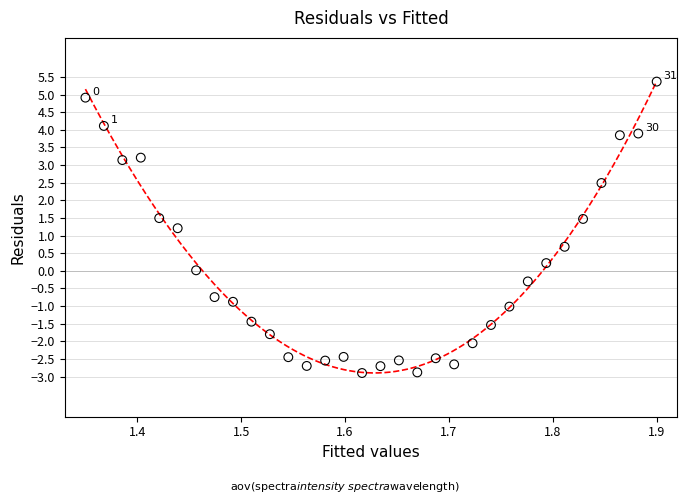

What Y value in the scatter plot is closest to 1?

1.2